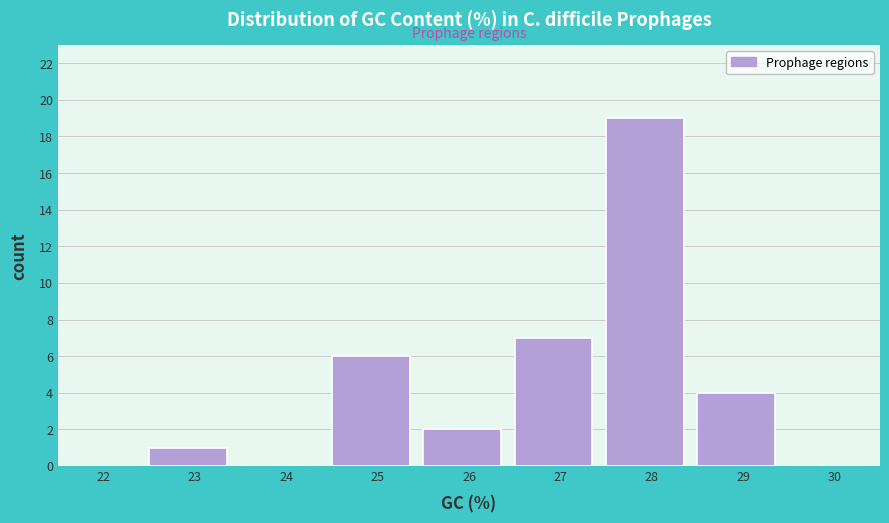

Reading left to right, what are all the values shown in this chart?

22=0	23=1	24=0	25=6	26=2	27=7	28=19	29=4	30=0